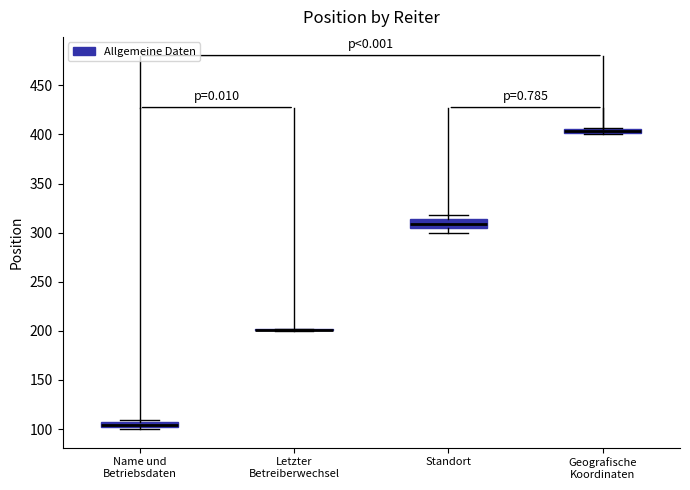

Where is the upper edge of the box for Geografische Koordinaten on the y-axis? The values are not printed on the chart, so give them approximately, as read against the axis.

405